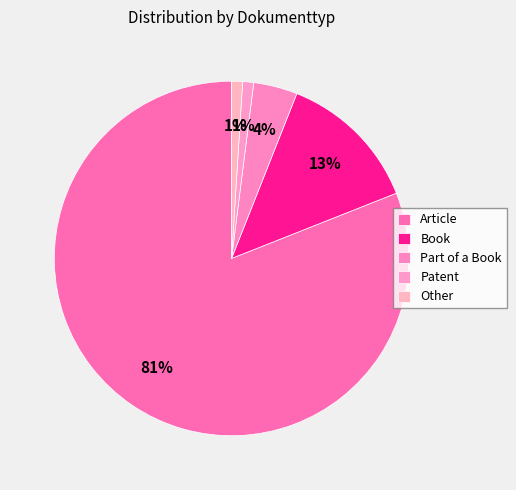

To the nearest percent, what portion does Article represent?

81%